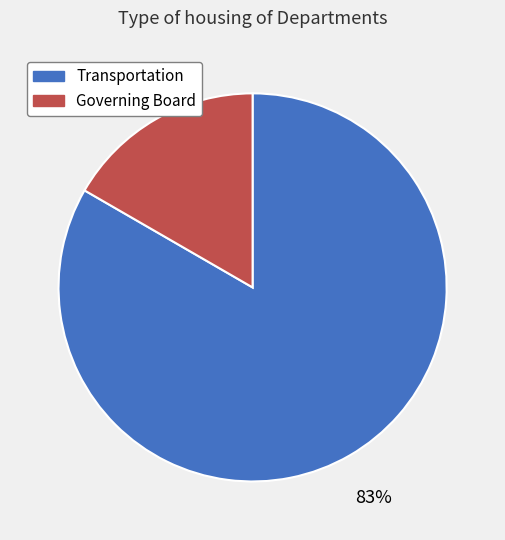

What is the ratio of the value at Governing Board to the value at Transportation?

0.2